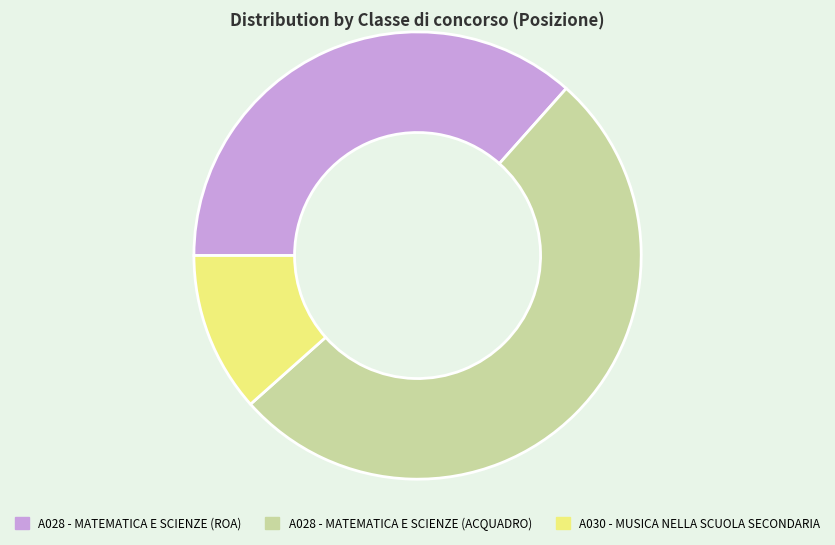

Rank the categories by value from lowest to highest.

A030 - MUSICA NELLA SCUOLA SECONDARIA, A028 - MATEMATICA E SCIENZE (ROA), A028 - MATEMATICA E SCIENZE (ACQUADRO)